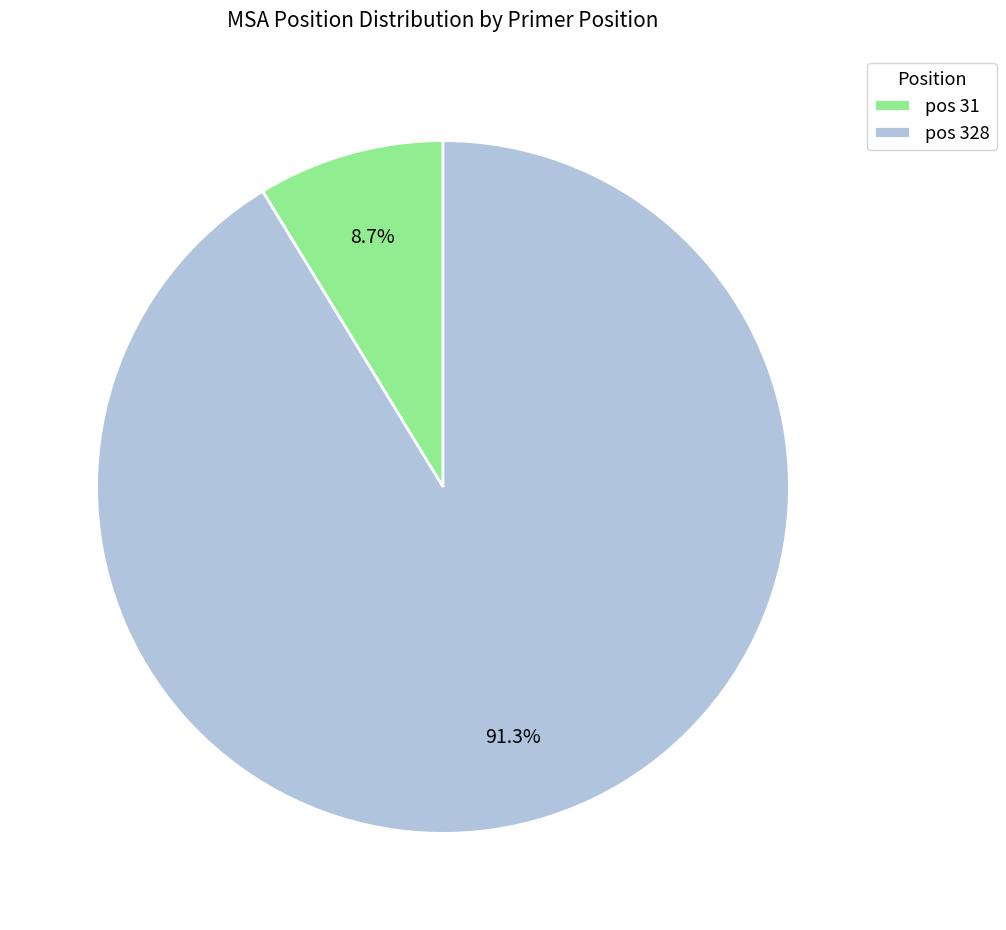

Approximately how many times larger is the value at pos 328 compared to pos 31?

10.5